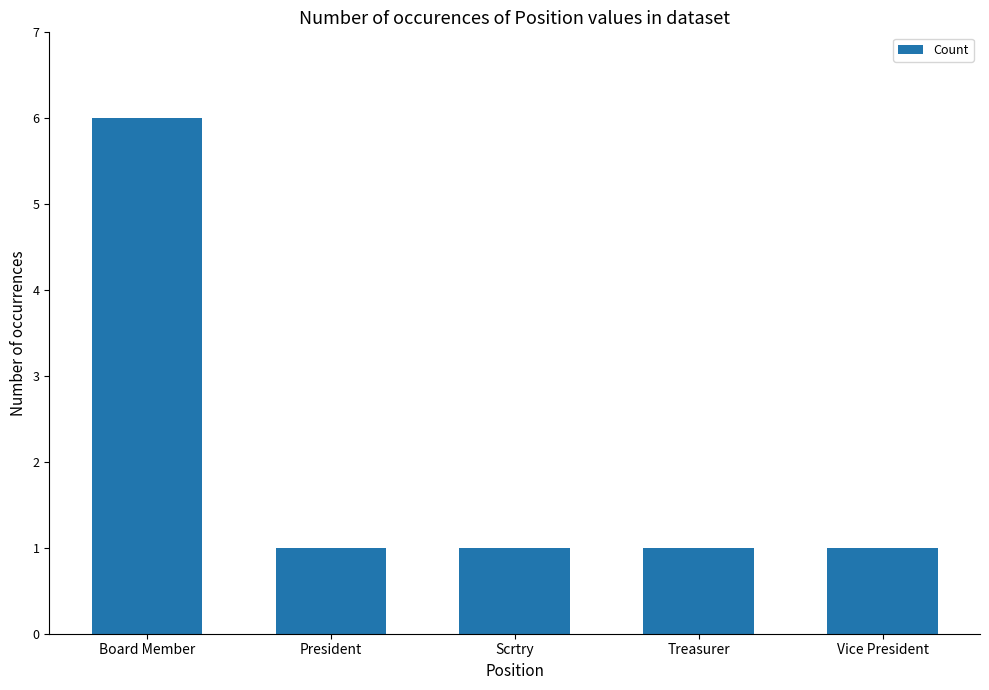

What is the value of the 3rd bar from the left?

1